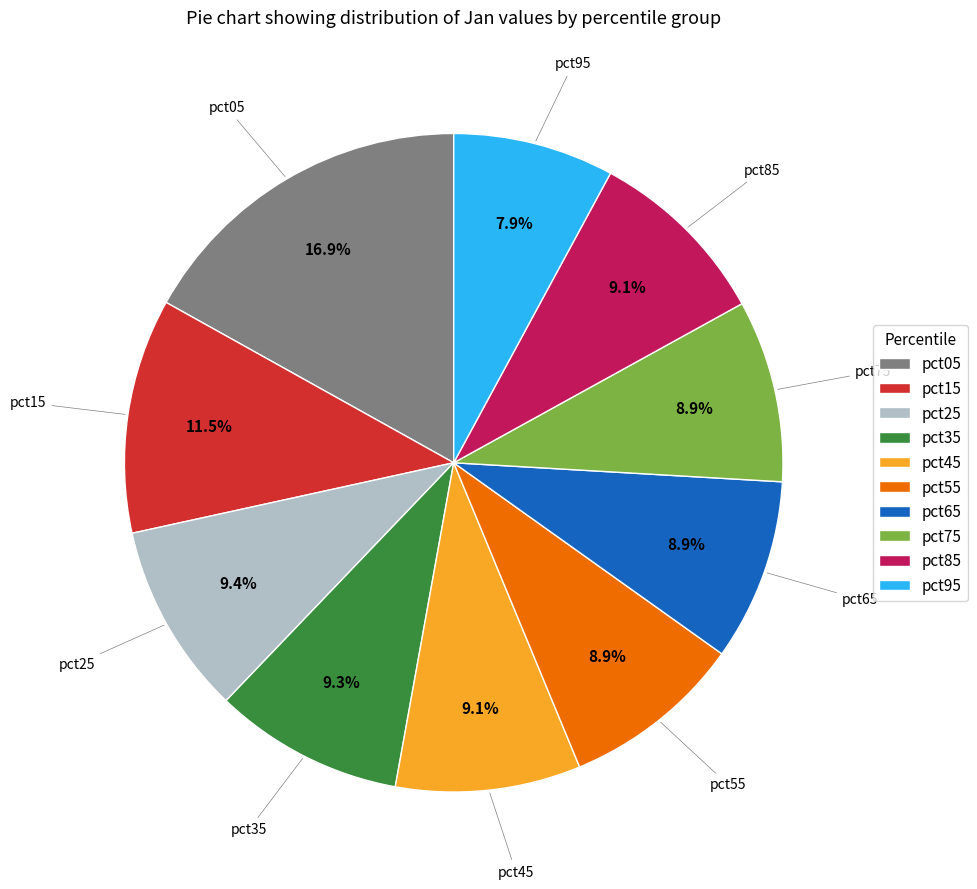

Which slice is the largest?

pct05